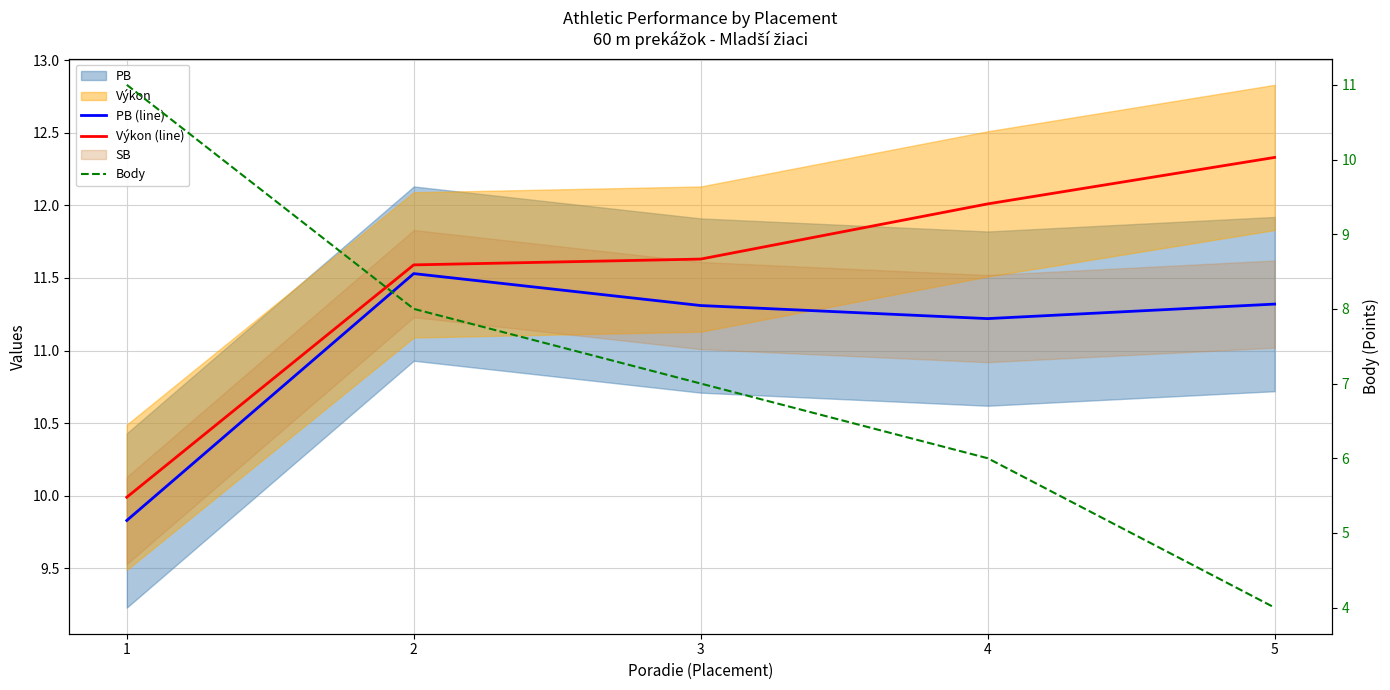

True or false: PB (line) and Výkon (line) intersect in this chart.

False